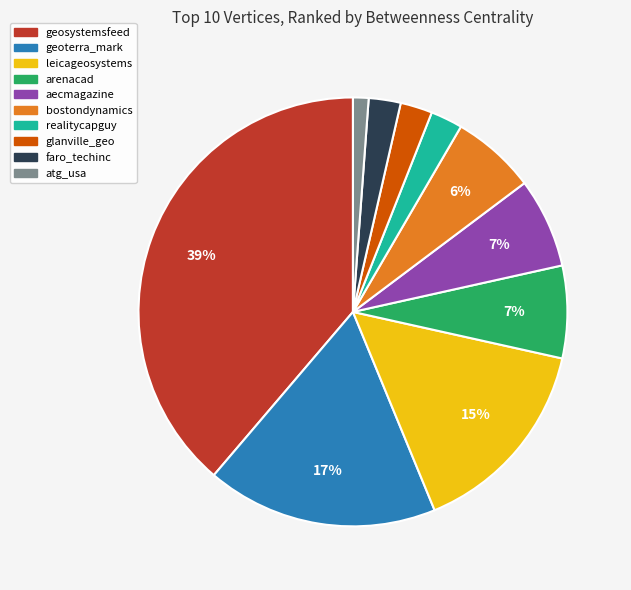

Between geosystemsfeed and faro_techinc, which is larger?

geosystemsfeed